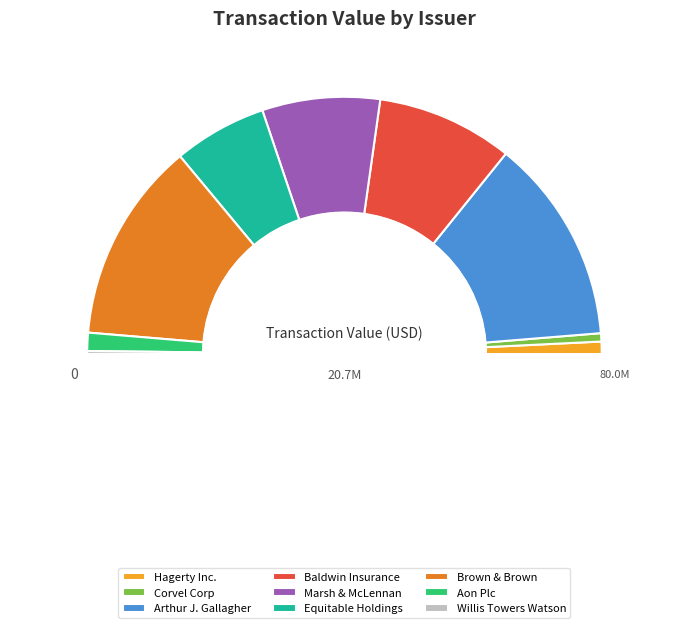

To the nearest percent, what is the combined percentage of Equitable Holdings and Corvel Corp?

13%